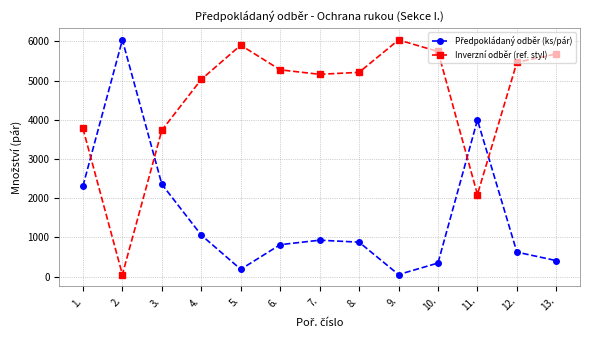

At how many categories does at least one series exceed 4318?

10